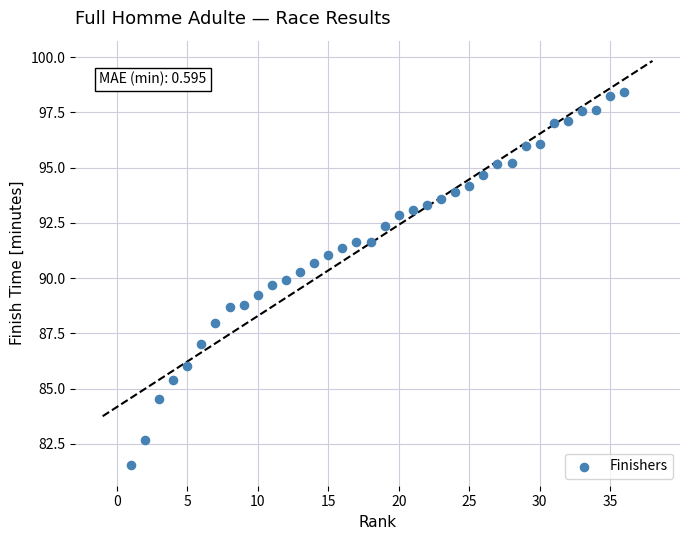

What is the range of Y values (max minus min)?

16.9